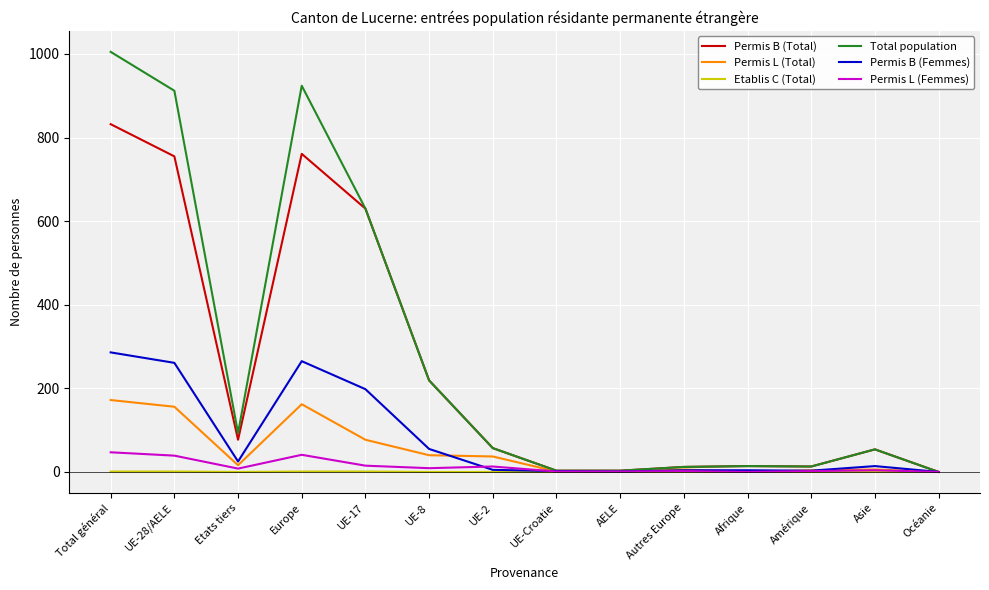

True or false: Etablis C (Total) has a value of 0 at Etats tiers.

True